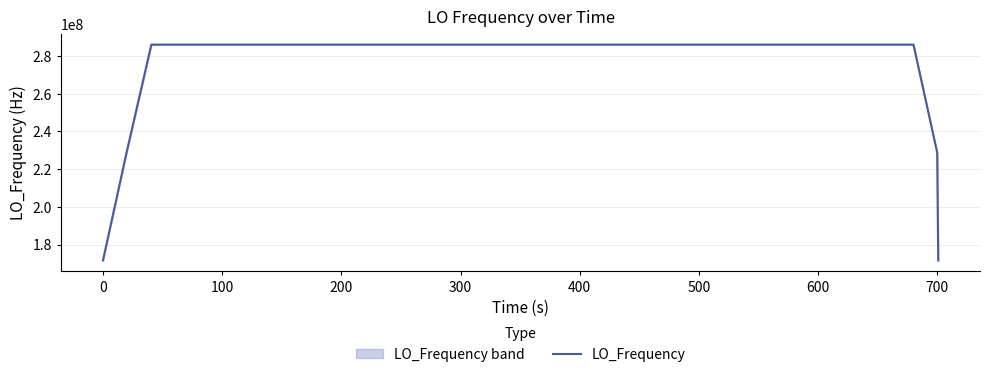

Is it true that the value at 100 is 286046999.1?

True